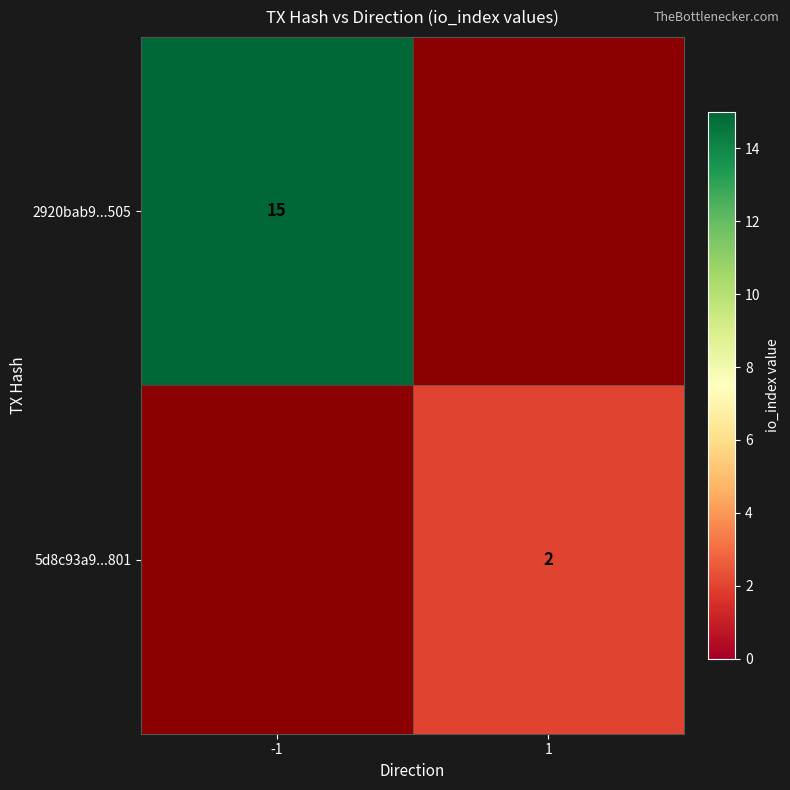

How many categories are shown in the chart?

2